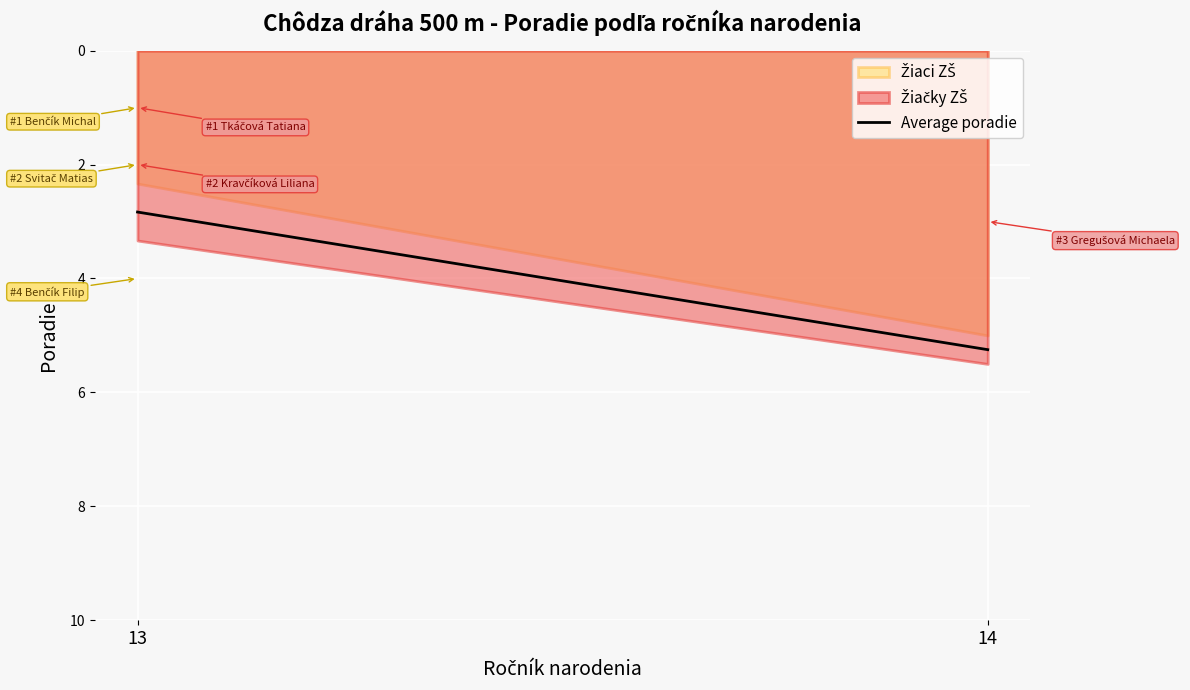

The chart shows a value of 4.8 at 13. True or false?

False